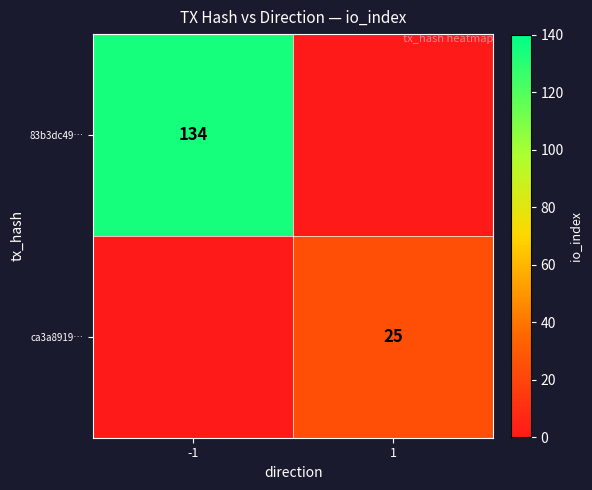

True or false: 83b3dc49… has a value of 208 at -1.

False